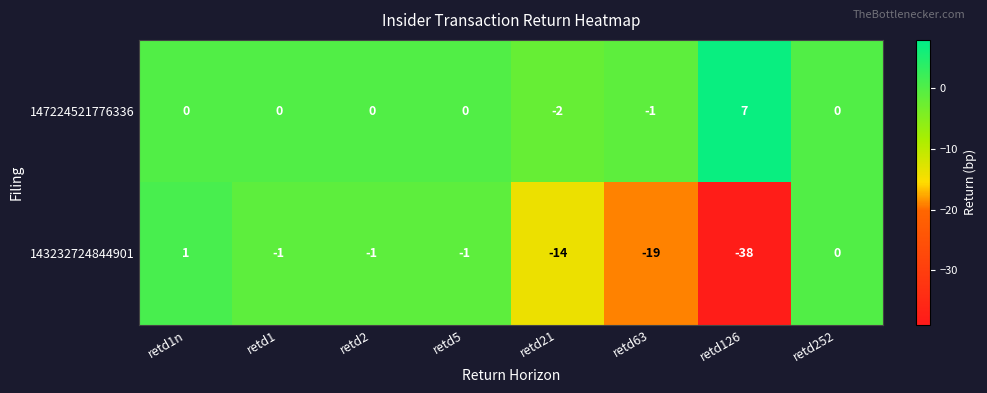

At which category is the sum across all series the highest?

retd1n